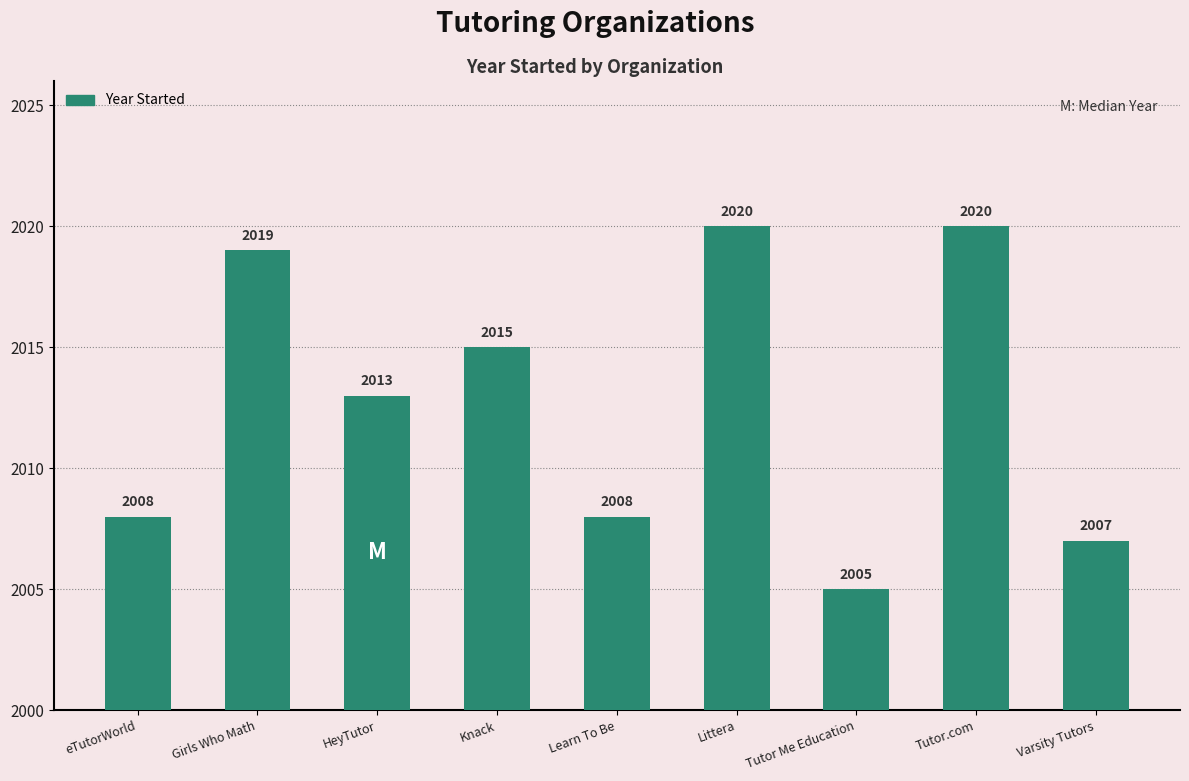

What position from the left is Varsity Tutors?

9